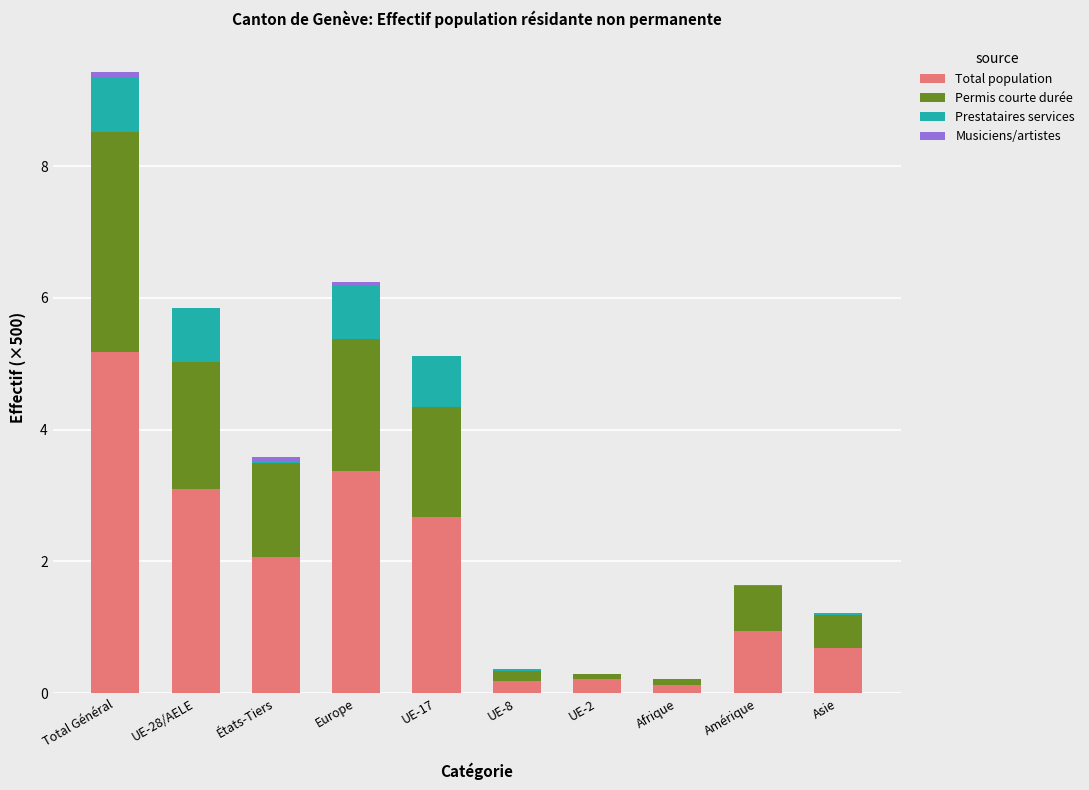

At which category is the sum across all series the highest?

Total Général